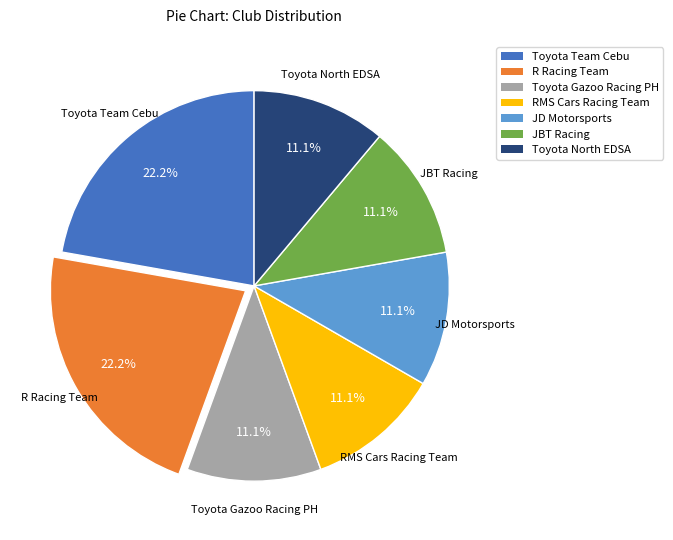

Is there a majority slice in this chart?

No